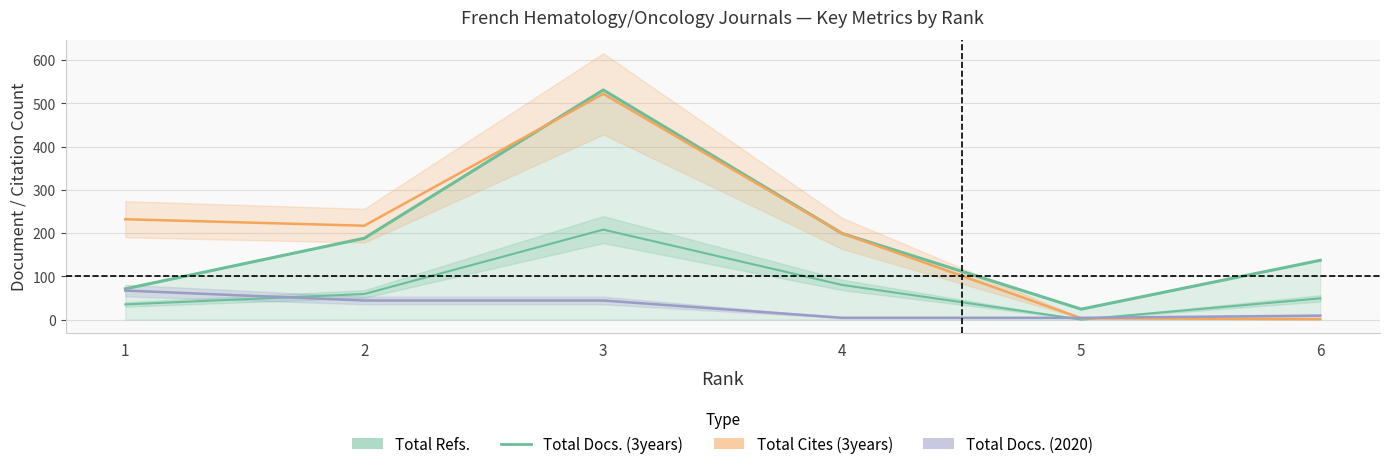

What is the difference between the second highest and minimum values in the Total Docs. (3years) series?

80